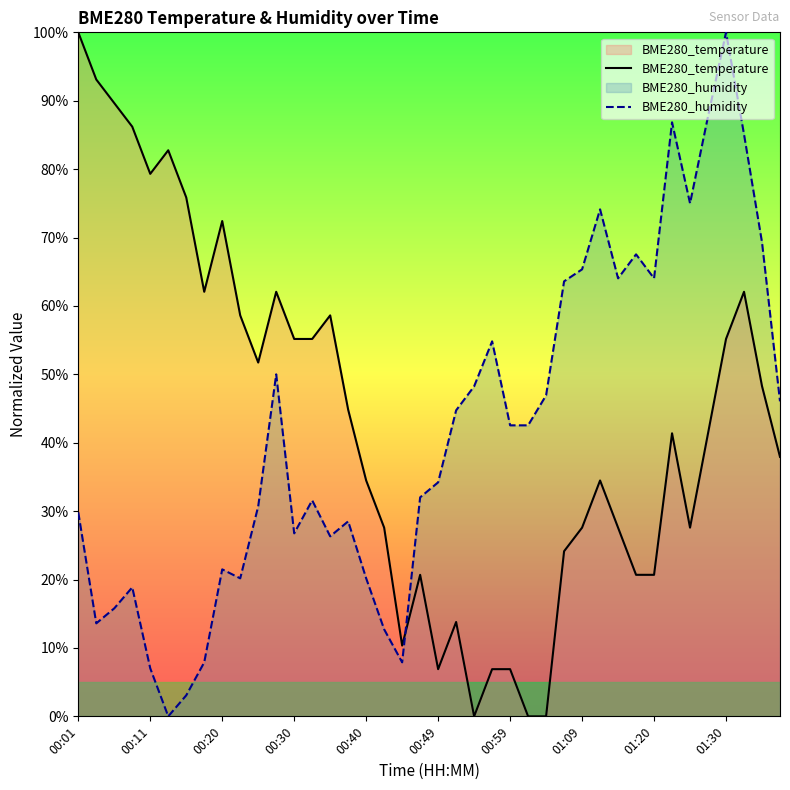

Which category has the highest value in the BME280_temperature series?

00:01